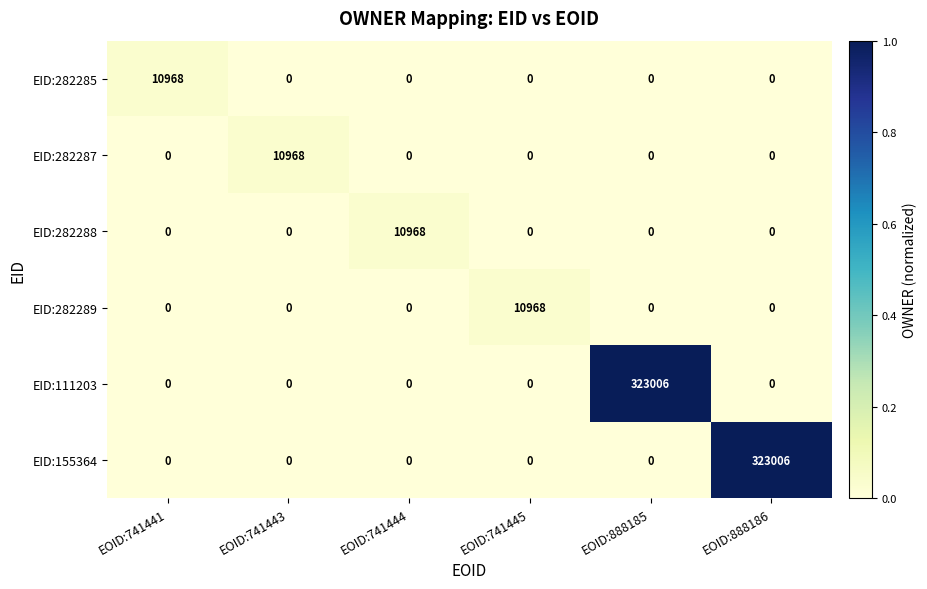

What is the total value across all series at EOID:741444?

10968